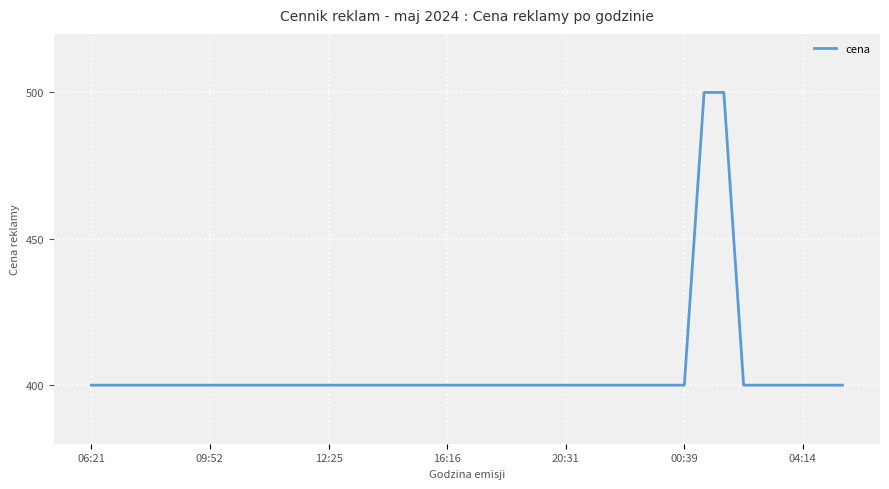

What is the smallest value displayed?

400